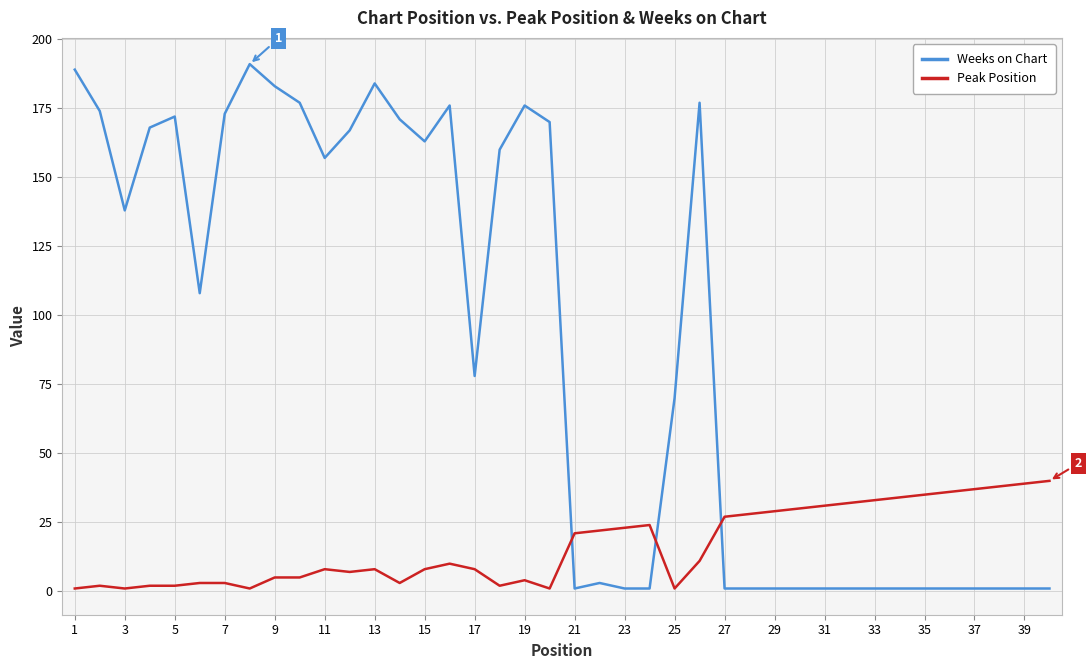

Which series ends up on top after the final intersection of Weeks on Chart and Peak Position?

Peak Position